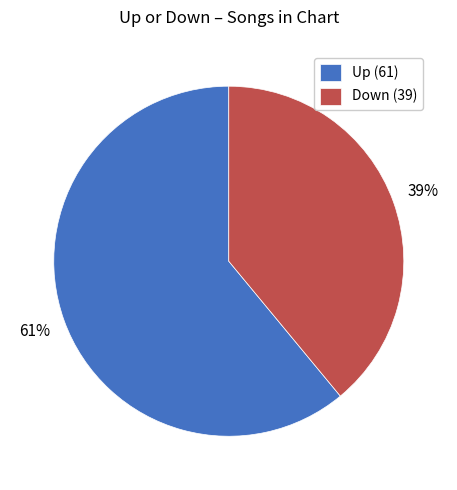

Which slice is the smallest?

Down (39)